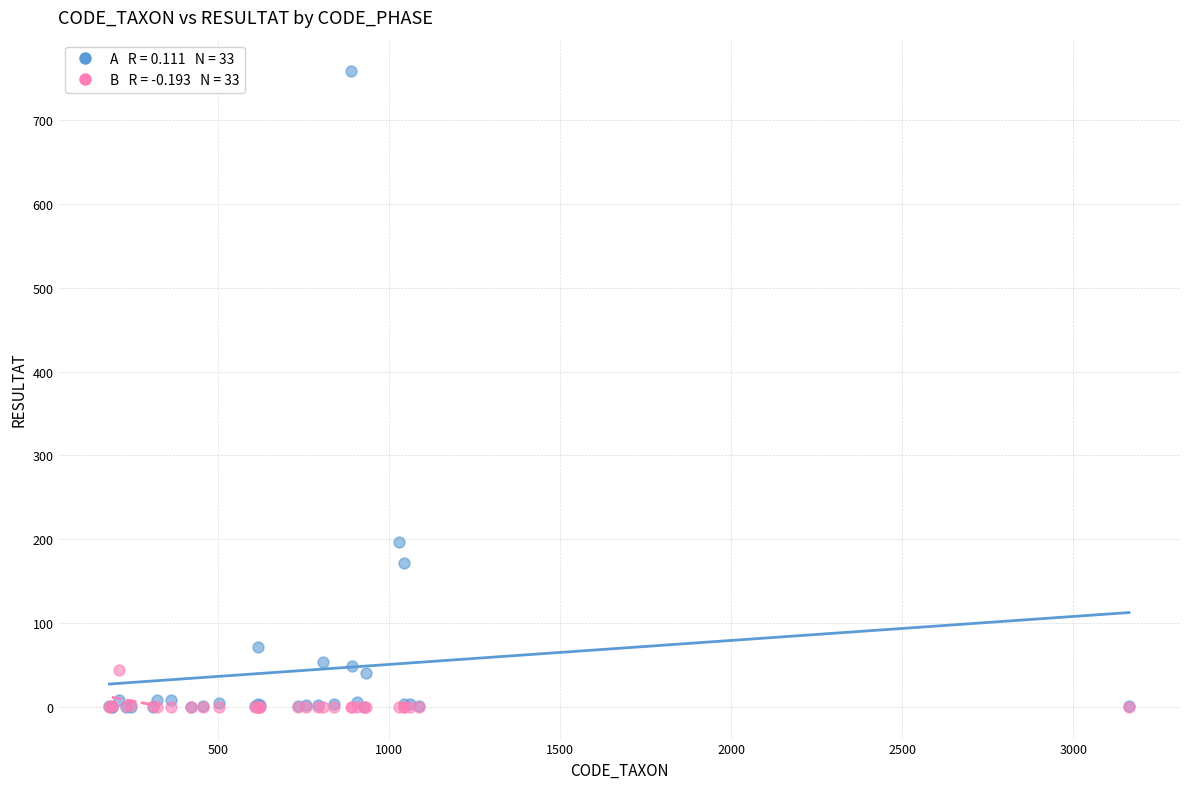

Across all series, what Y value is closest to 379?

197